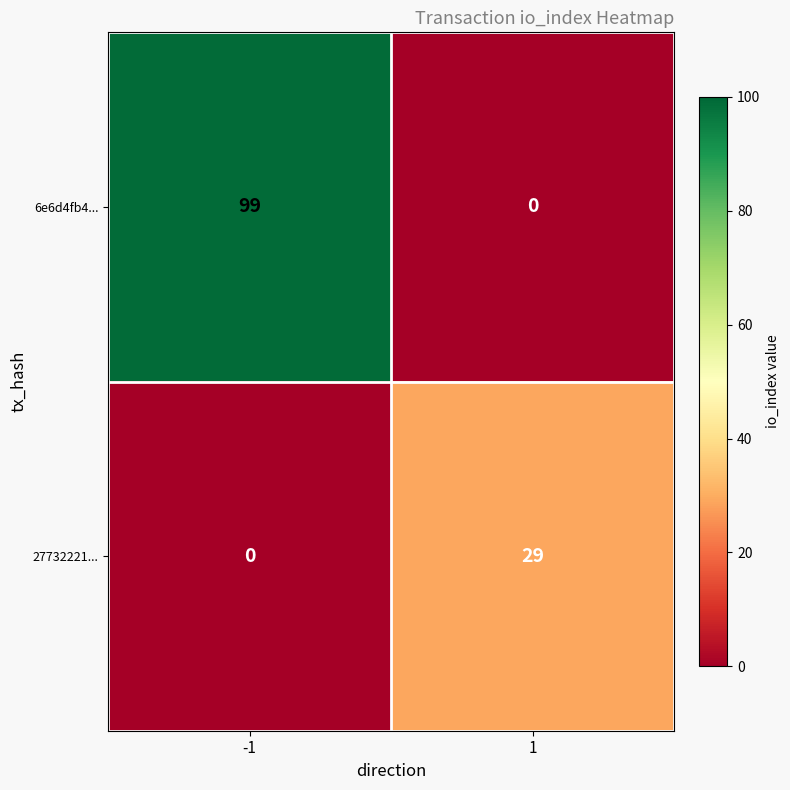

How many categories are shown in the chart?

2